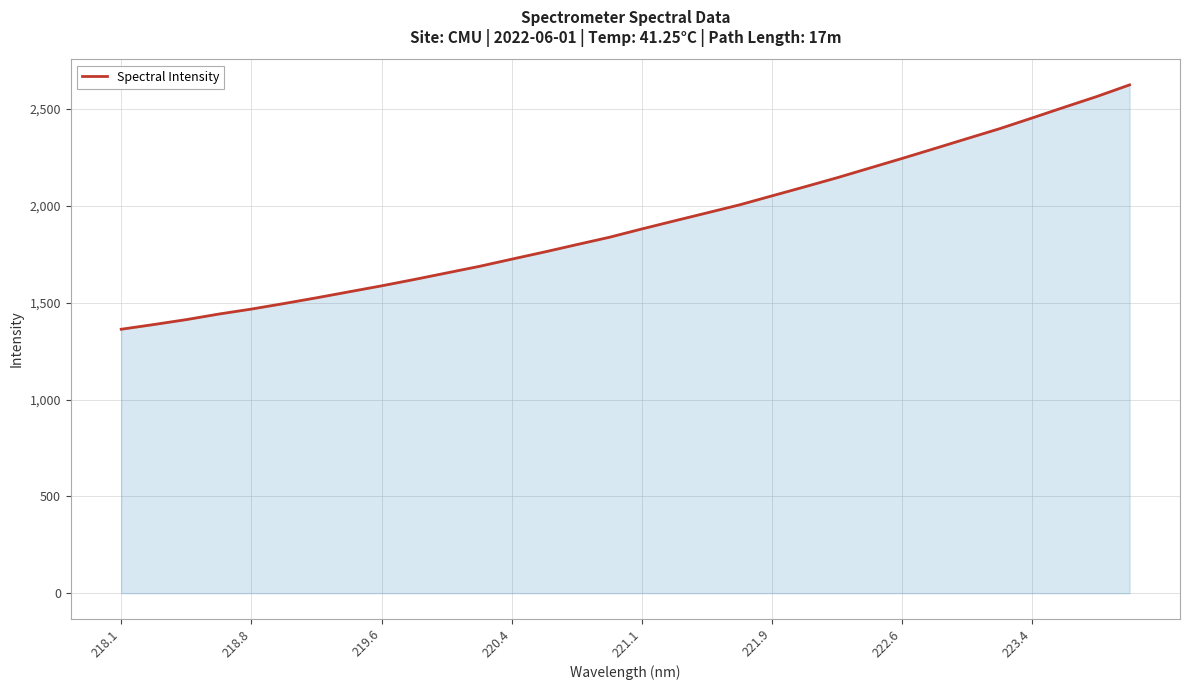

What is the maximum value shown in the chart?

2625.2